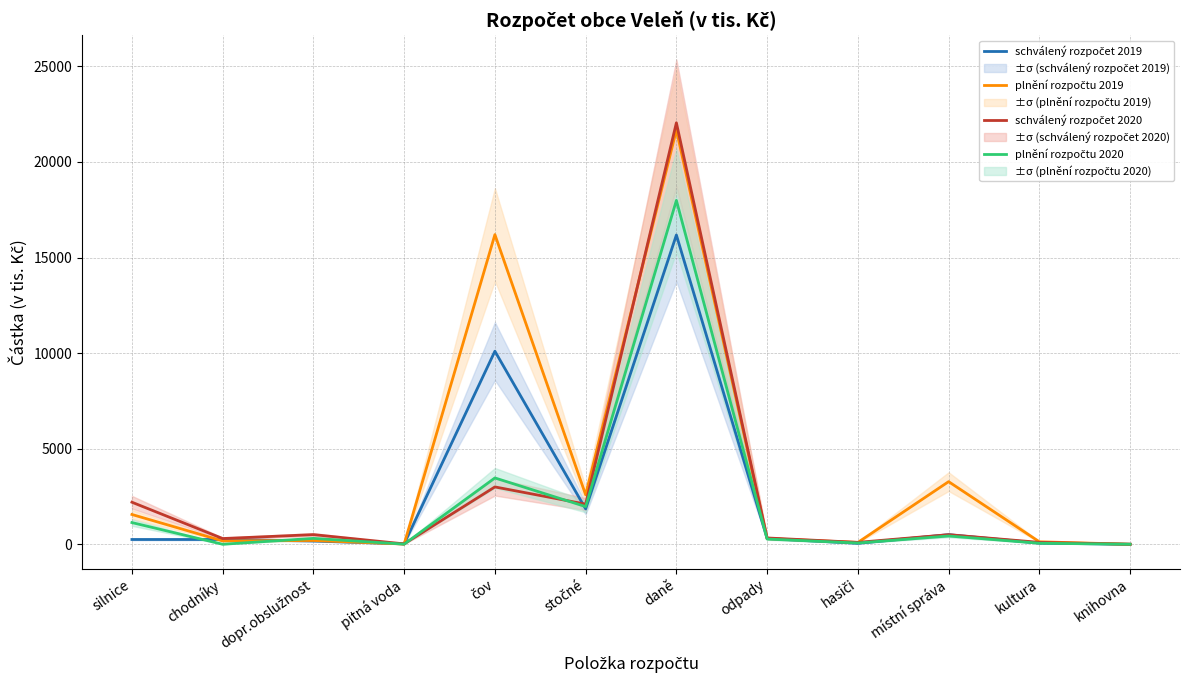

What is the sum of the plnění rozpočtu 2019 values at kultura and stočné?

2718.0